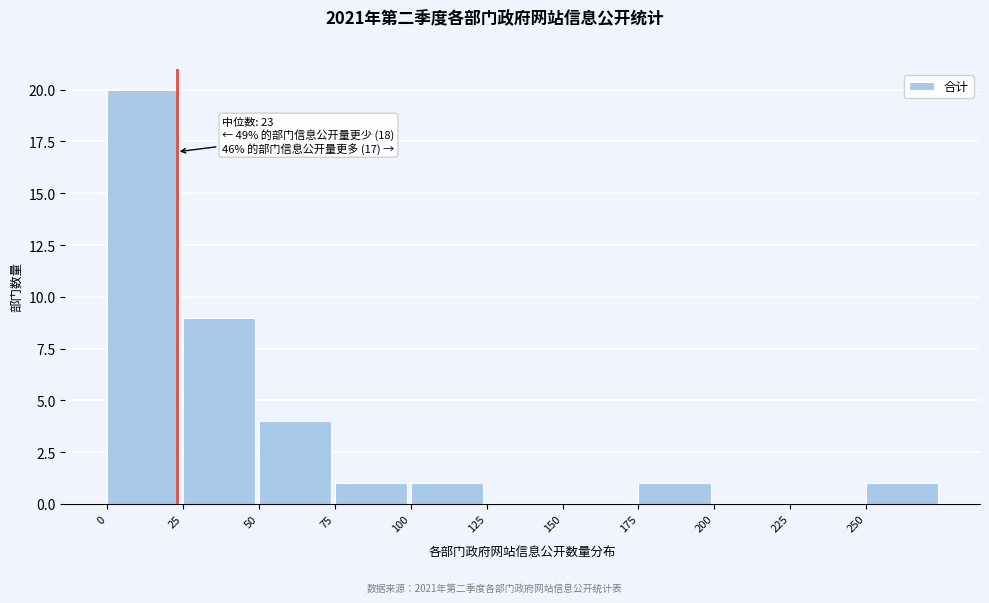

Over which range of the x-axis is the bar tallest?

0 to 25